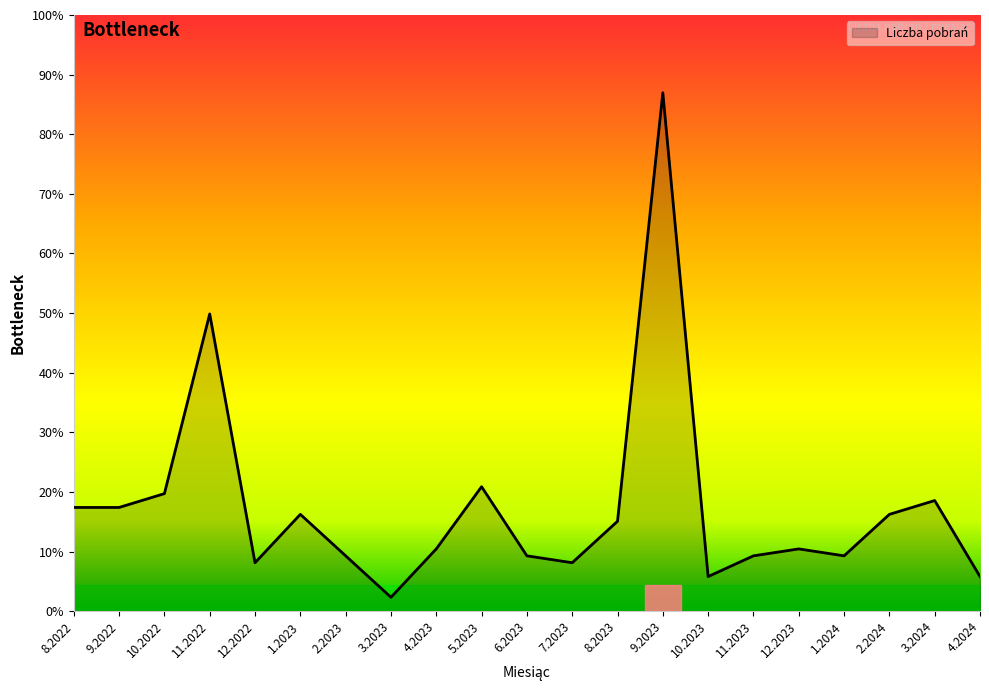

Does the chart display data point markers on the line(s)?

No